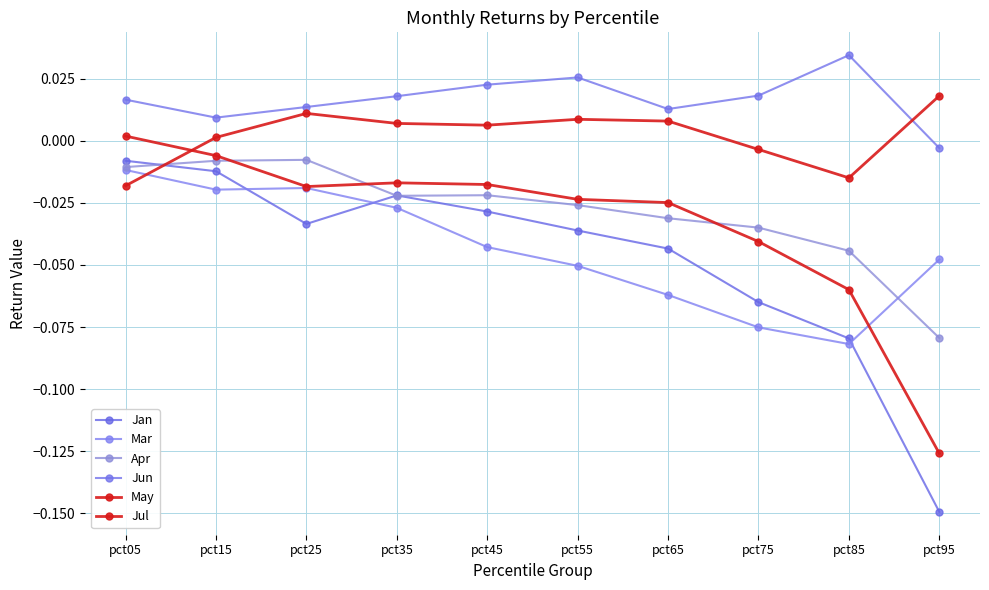

Which category has the highest value in the Mar series?

pct05